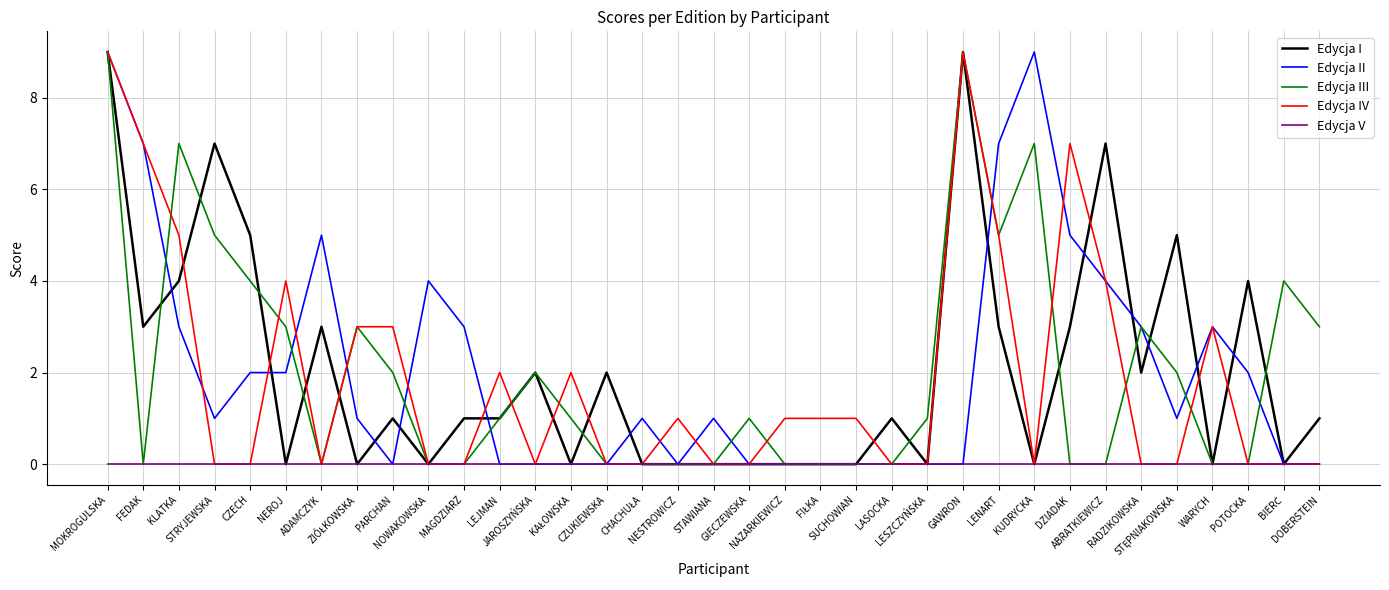

Between FEDAK and LENART, which series saw the biggest shift?

Edycja III